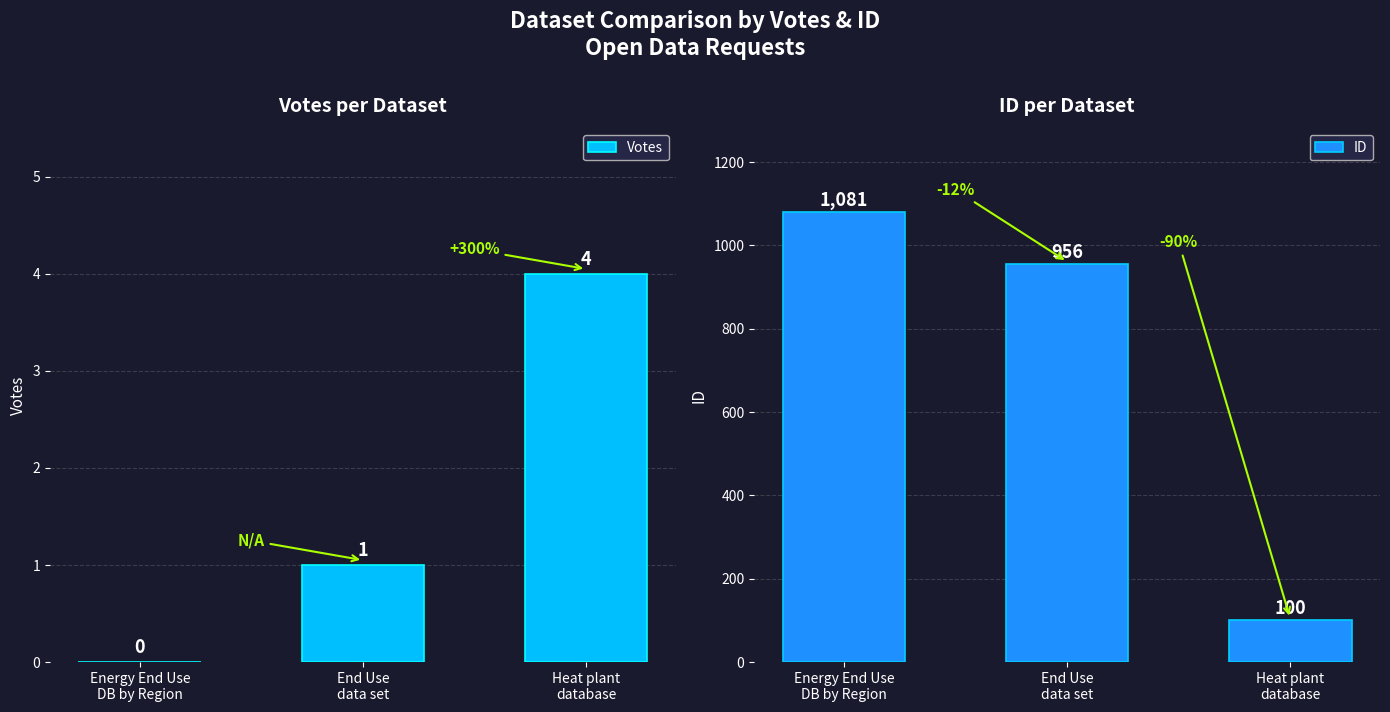

Which series has the widest spread of values?

ID